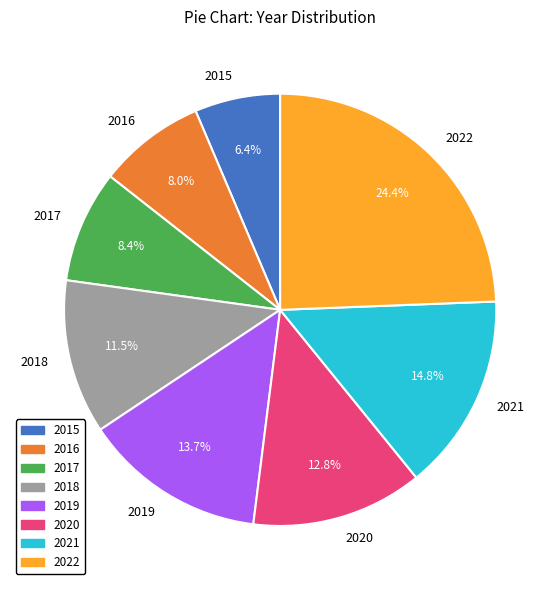

Count the number of slices in the pie.

8